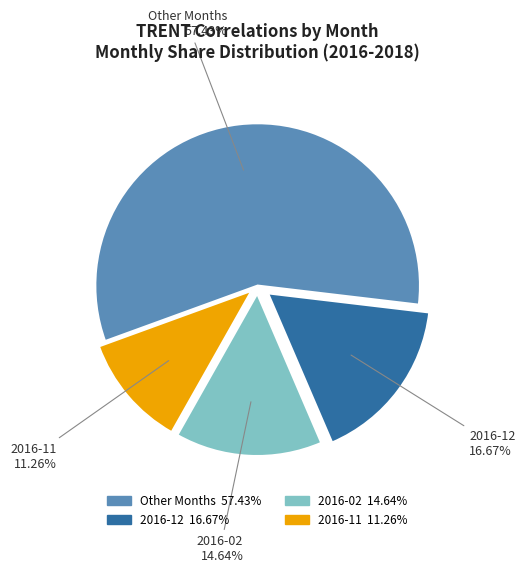

How many slices are in this pie chart?

4